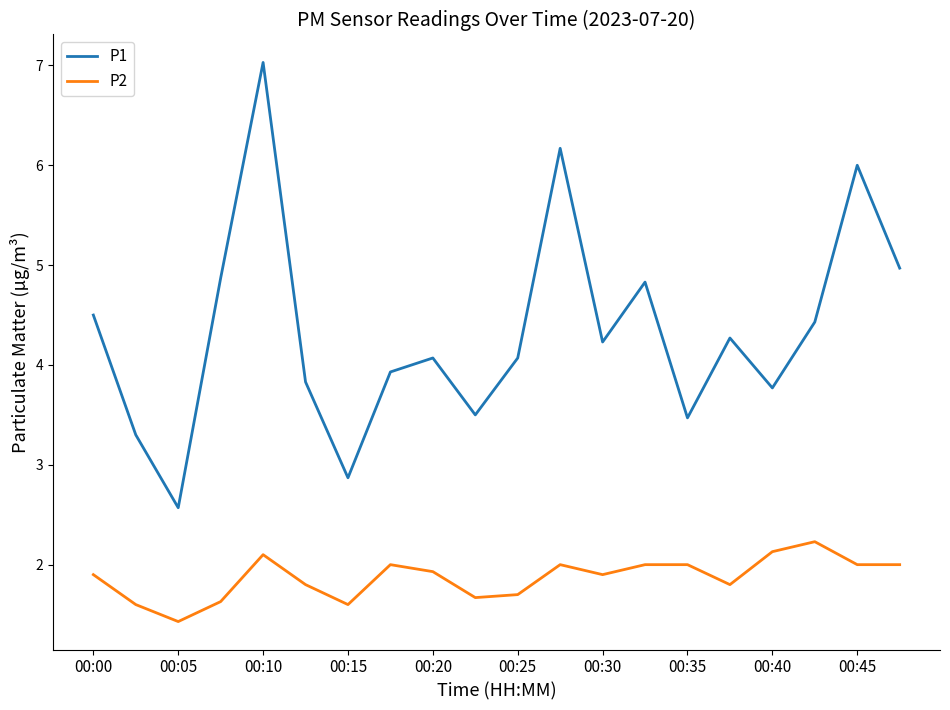

What is the maximum value shown in the chart?

7.0